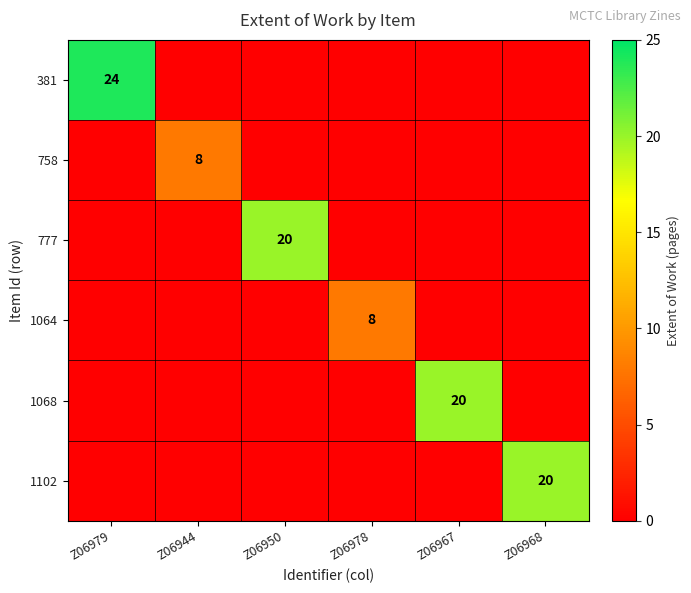

Is it true that 777 equals 26 at Z06950?

False